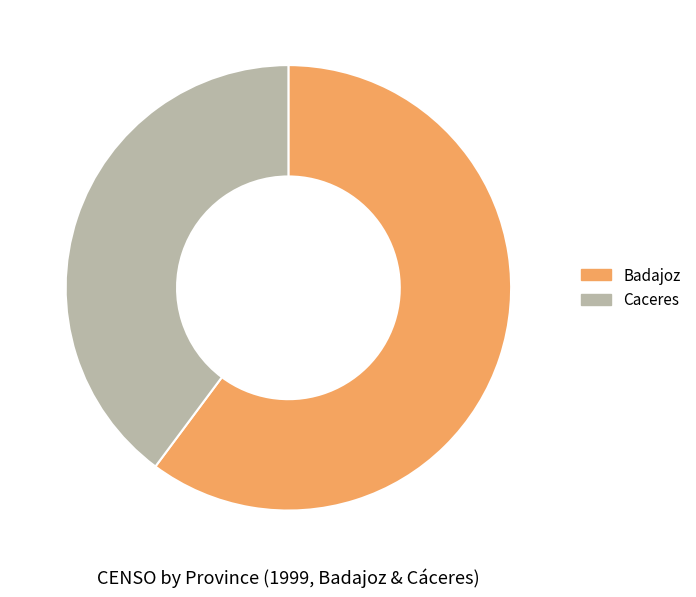

Does any single category account for the majority?

Yes